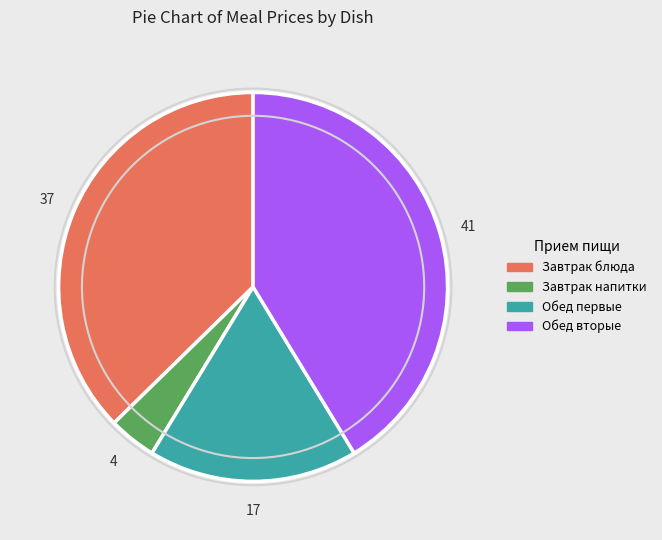

Is there any slice that represents more than half of the pie?

No